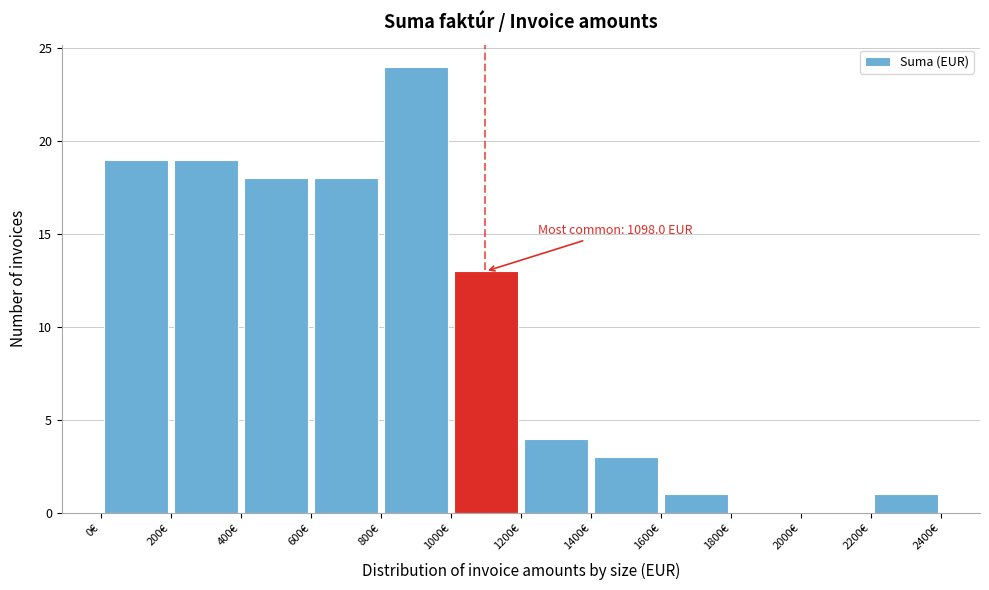

Over which range of the x-axis is the bar tallest?

800 to 1000